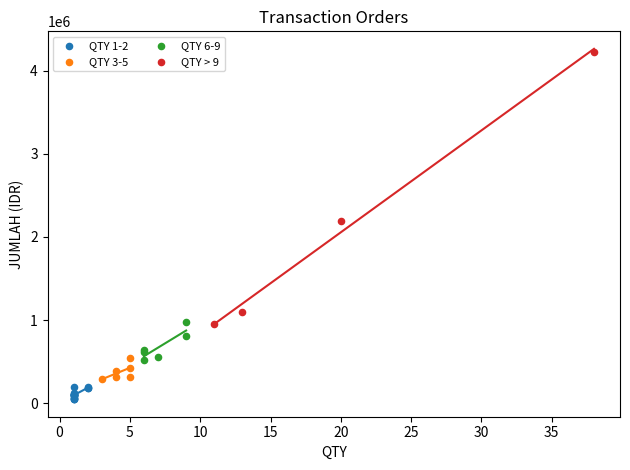

Which series contains the lowest Y value?

QTY 1-2